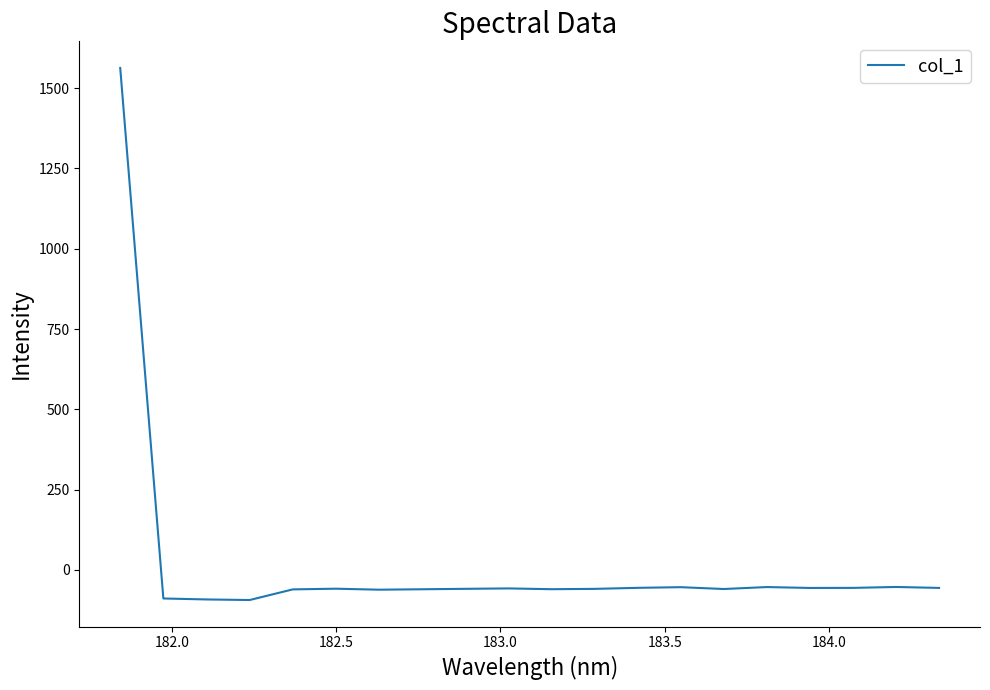

What is the greatest value displayed?

1563.1